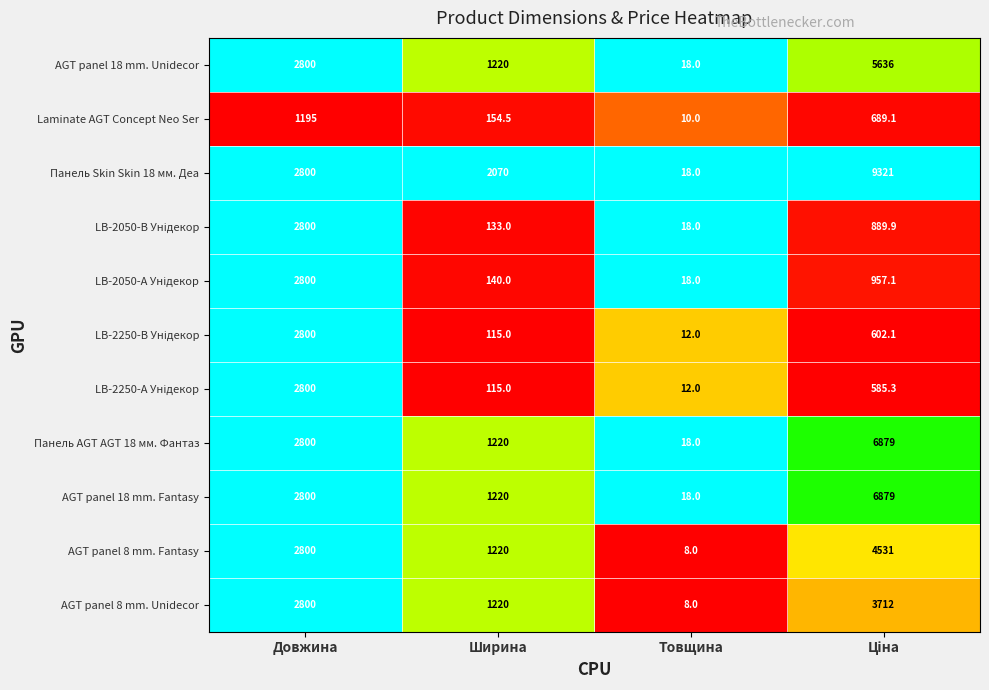

Which series has the largest range (max minus min)?

Панель Skin Skin 18 мм. Деа